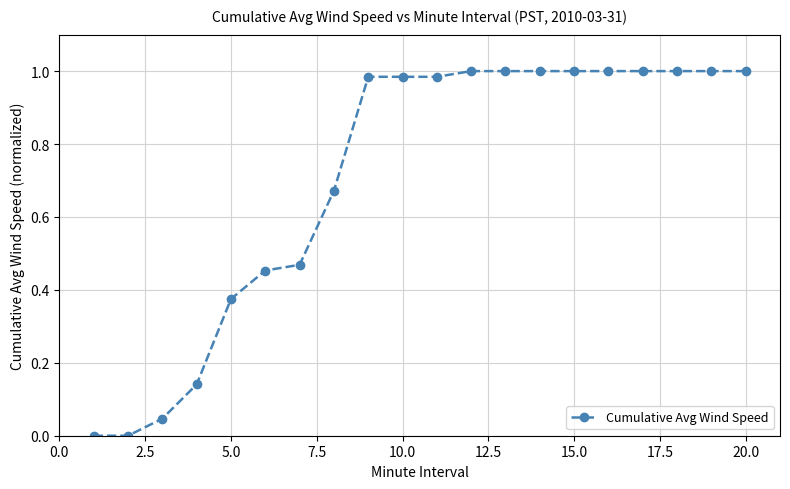

What is the sum of all values?

14.1